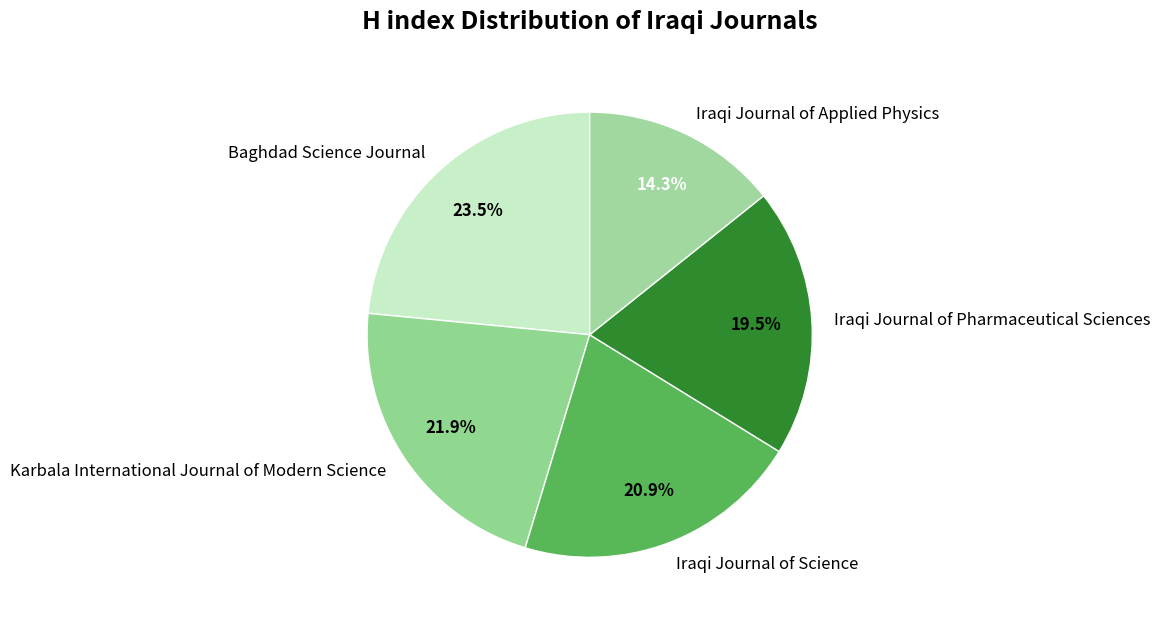

What is the largest slice in the pie chart?

Baghdad Science Journal